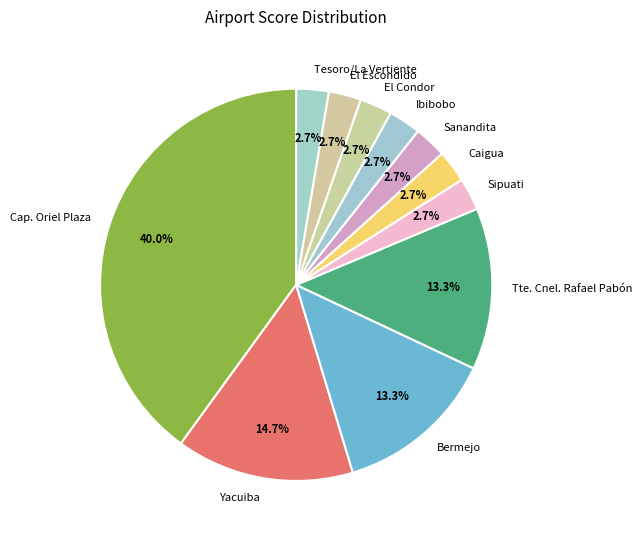

To the nearest percent, what is the average slice percentage?

9%